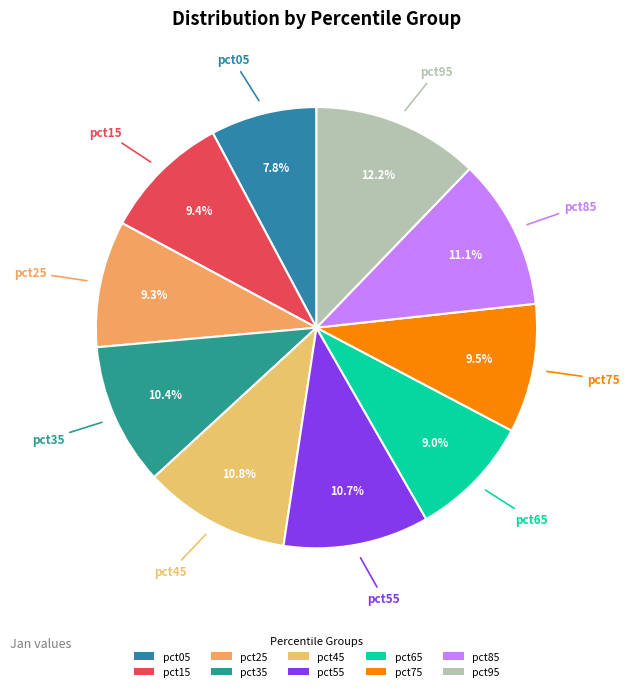

How much of the chart is everything except pct85?

88.9%